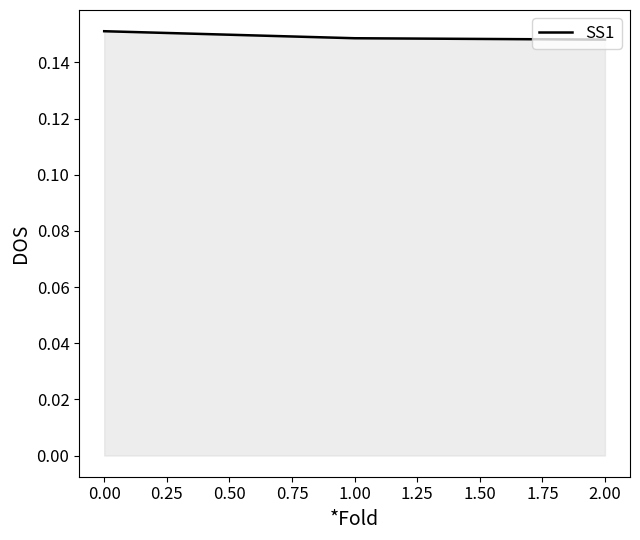

Is it true that the value at 0.00 is 0.3?

False